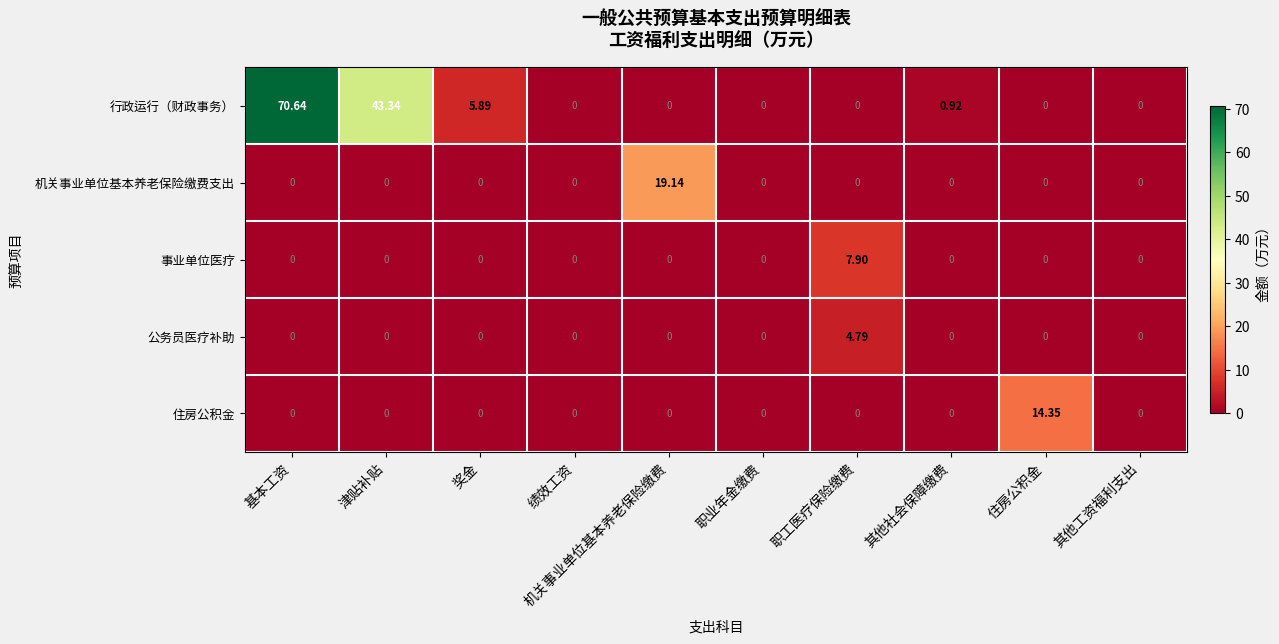

At which category does the chart reach its peak across all series?

基本工资